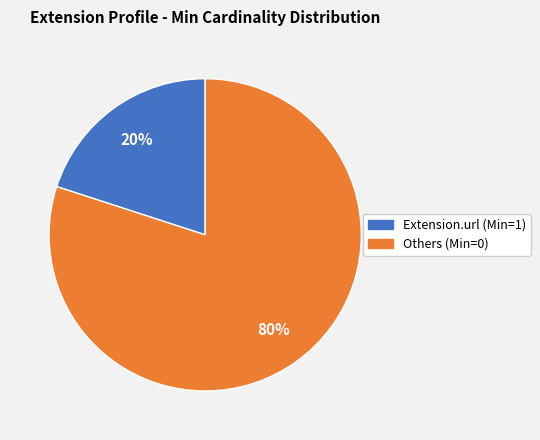

To the nearest percent, what is the average slice percentage?

50%